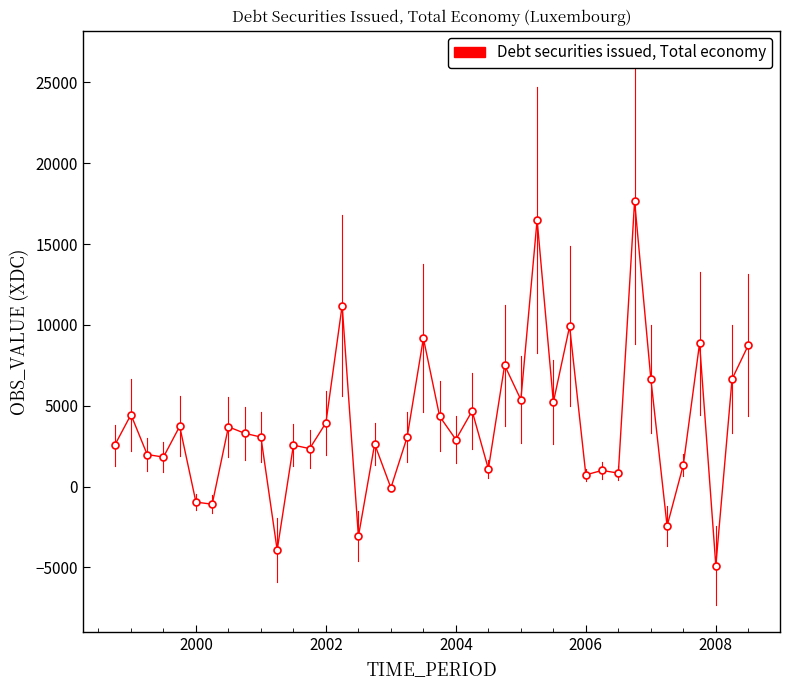

How many data points are less than 3062?

20